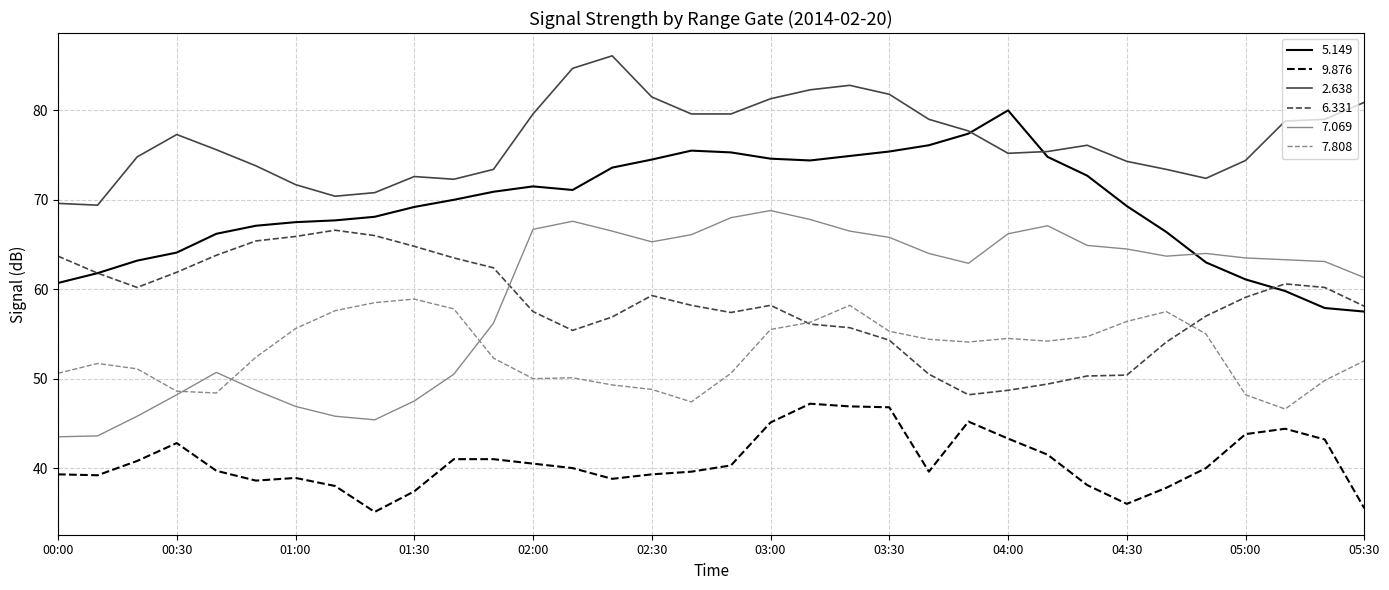

Rank the series by their maximum value, from highest to lowest.

2.638, 5.149, 7.069, 6.331, 7.808, 9.876